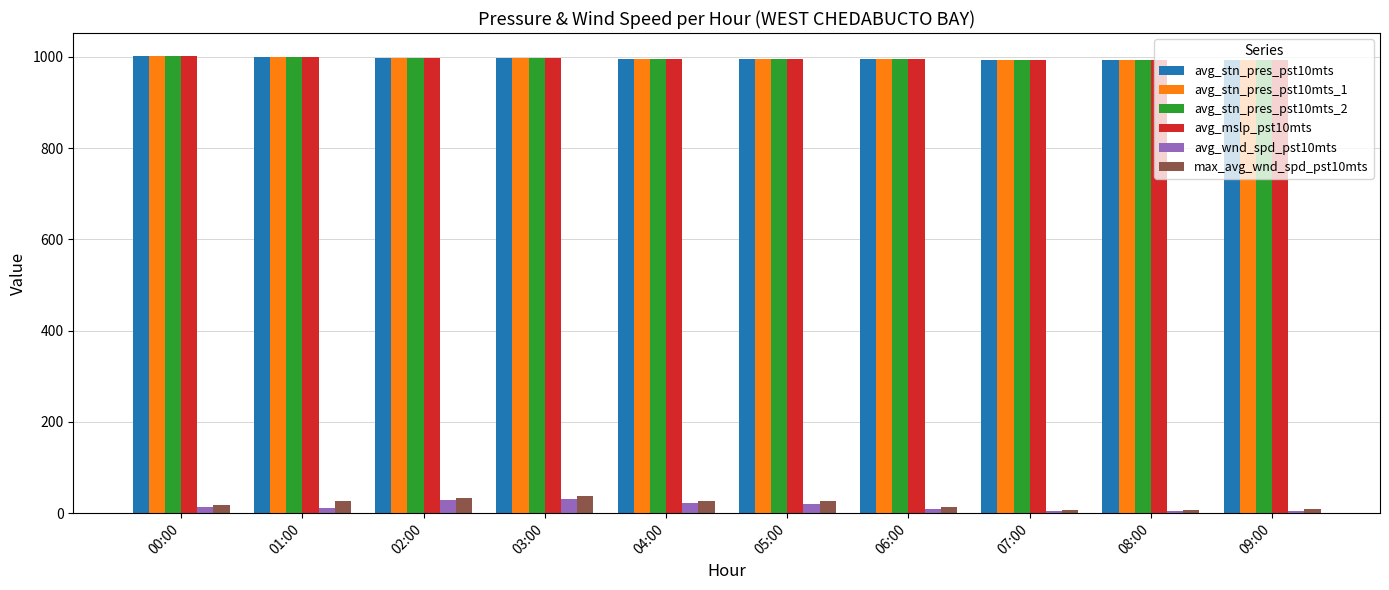

What is the smallest value displayed?

4.7